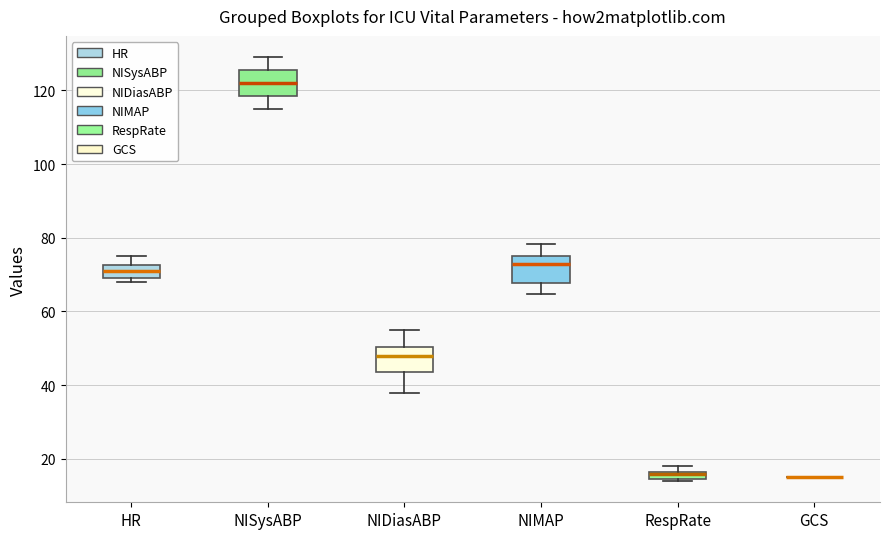

Where does the upper whisker of the box for NIDiasABP end on the y-axis? The values are not printed on the chart, so give them approximately, as read against the axis.

56